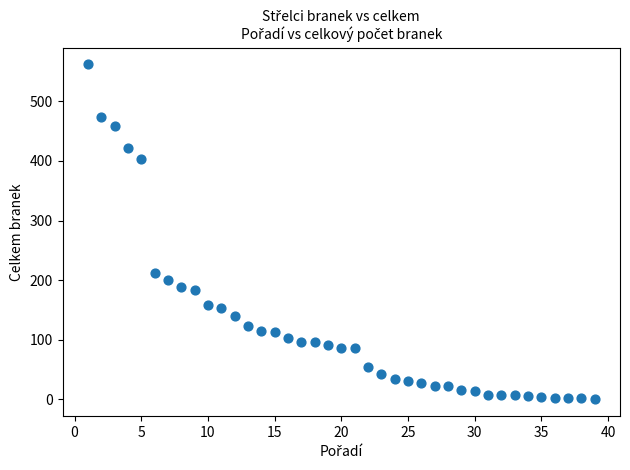

What Y value in the scatter plot is closest to 281?

212